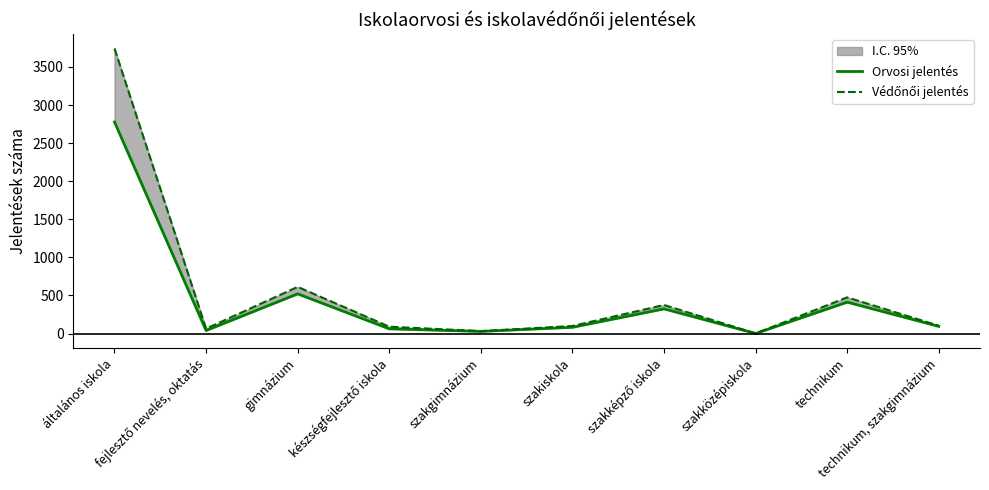

Where does the Védőnői jelentés series first go above 103?

általános iskola